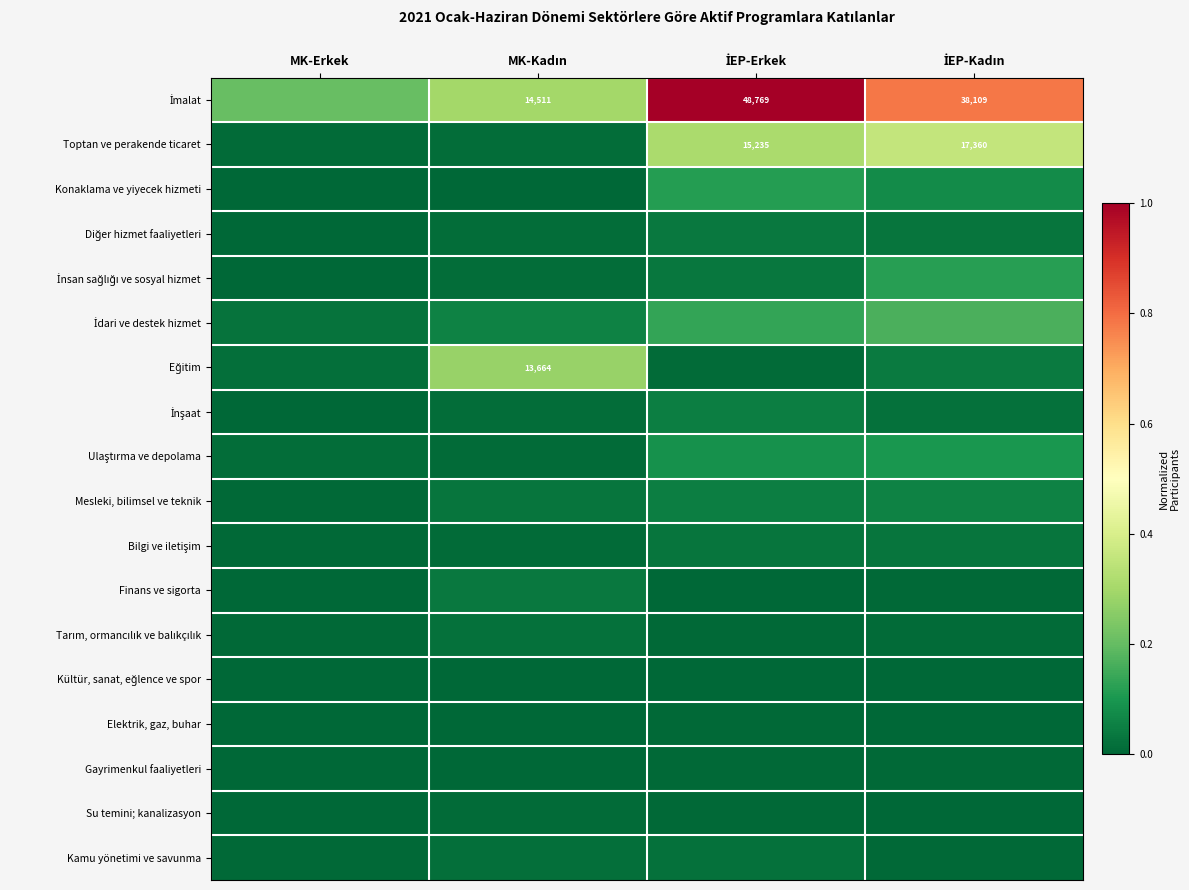

What is the difference between the maximum and minimum values in the Ulaştırma ve depolama series?

0.1